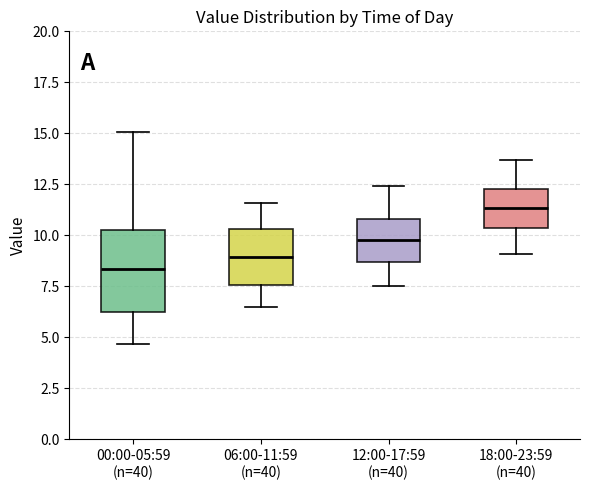

Comparing the boxes themselves (not the whiskers), which one is the tallest?

00:00-05:59 (n=40)